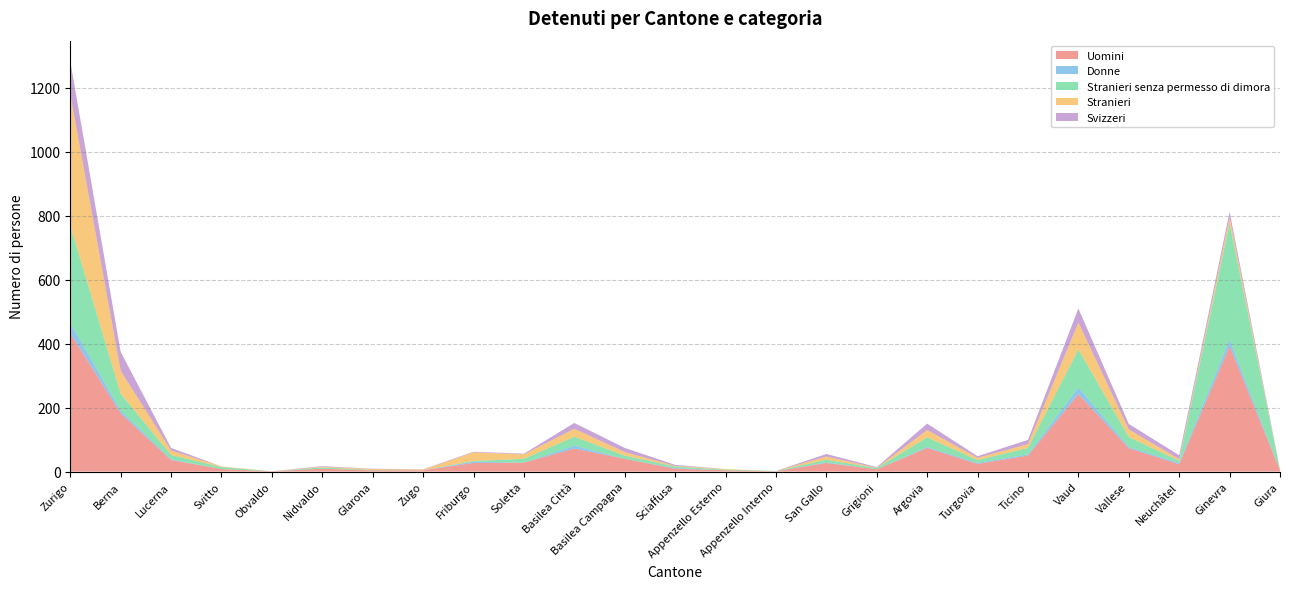

Reading right to left, transcribe all the data shown in this chart.

Uomini: 4	392	23	73	242	50	24	74	7	27	1	4	9	40	72	28	27	4	4	9	1	8	36	182	432
Donne: 0	21	4	4	21	4	3	3	0	2	0	0	2	0	9	0	4	0	0	0	0	0	2	9	33
Stranieri senza permesso di dimora: 0	363	7	31	119	20	9	30	4	8	1	2	5	10	28	12	2	0	1	4	0	6	14	52	304
Stranieri: 1	19	5	24	84	12	7	23	1	10	0	2	2	11	25	14	27	2	3	2	0	2	14	72	411
Svizzeri: 2	17	12	17	44	13	5	20	2	8	0	0	3	13	18	2	2	1	1	2	0	0	8	59	103